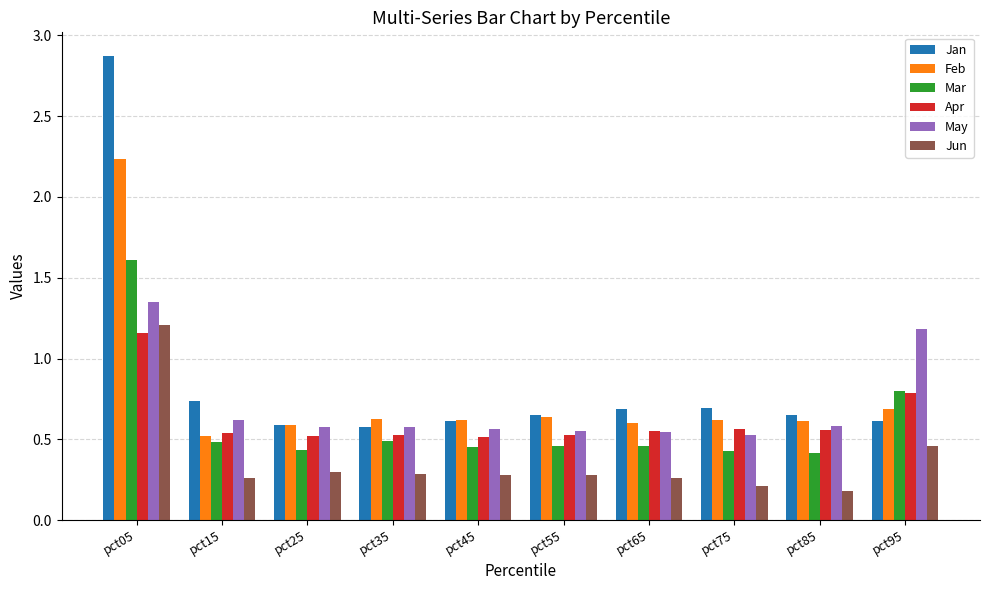

What is the sum of all Feb values?

7.7